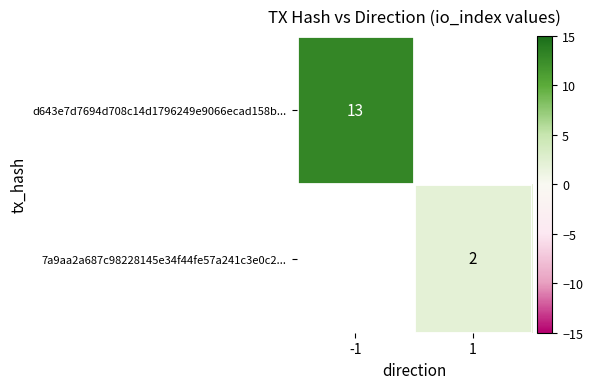

Count the number of categories in the chart.

2